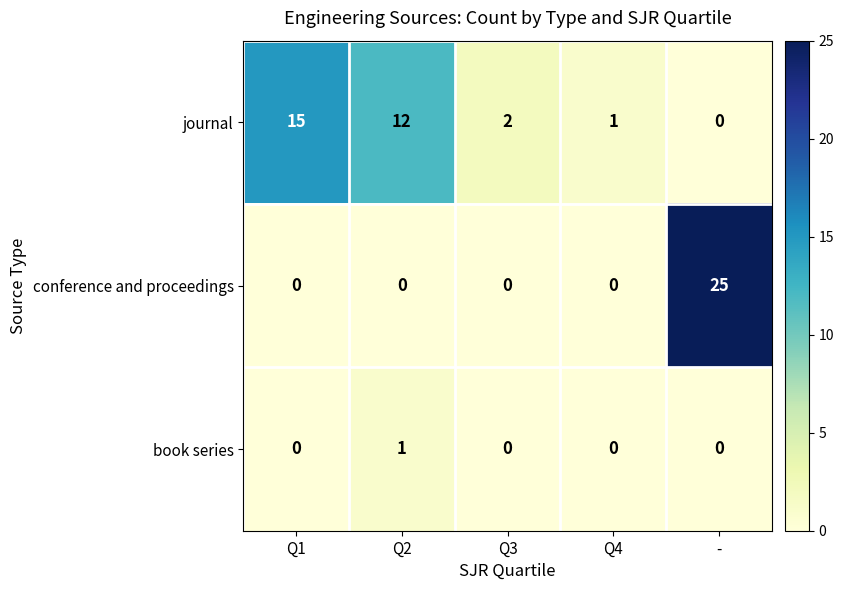

True or false: book series has a value of 0 at Q3.

True